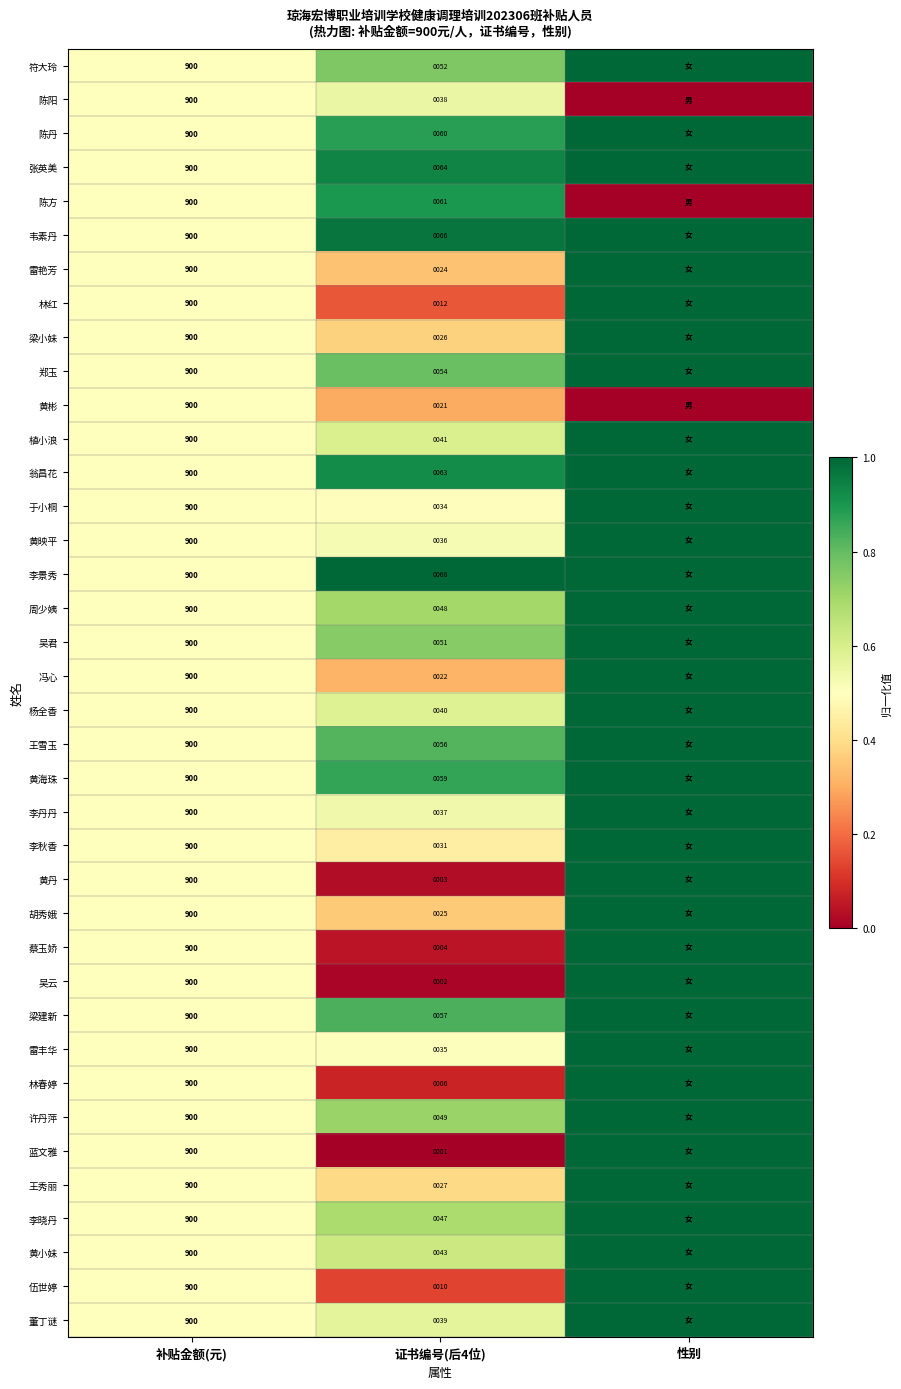

Rank the series at 证书编号(后4位) from lowest to highest value.

蓝文雅, 吴云, 黄丹, 蔡玉娇, 林春婷, 伍世婷, 林红, 黄彬, 冯心, 雷艳芳, 胡秀娥, 梁小妹, 王秀丽, 李秋香, 于小桐, 雷丰华, 黄映平, 李丹丹, 陈阳, 董丁谜, 杨全香, 植小浪, 黄小妹, 李晓丹, 周少姨, 许丹萍, 吴君, 符大玲, 郑玉, 王雪玉, 梁建新, 黄海珠, 陈丹, 陈方, 翁昌花, 张英美, 韦素丹, 李景秀